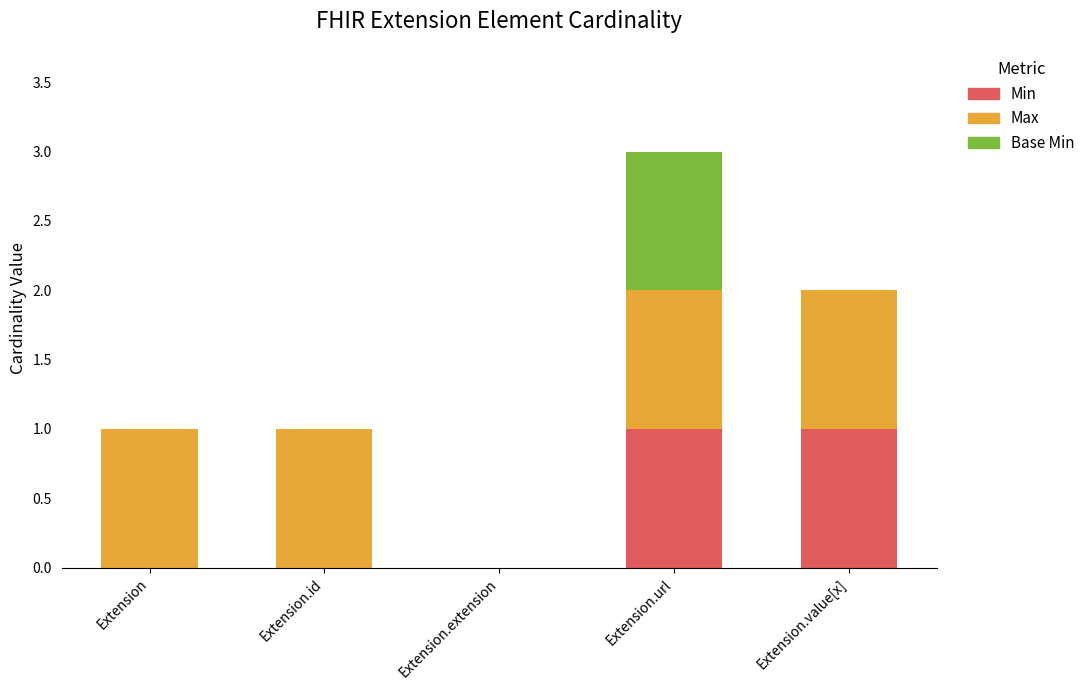

At which category is the sum across all series the highest?

Extension.url